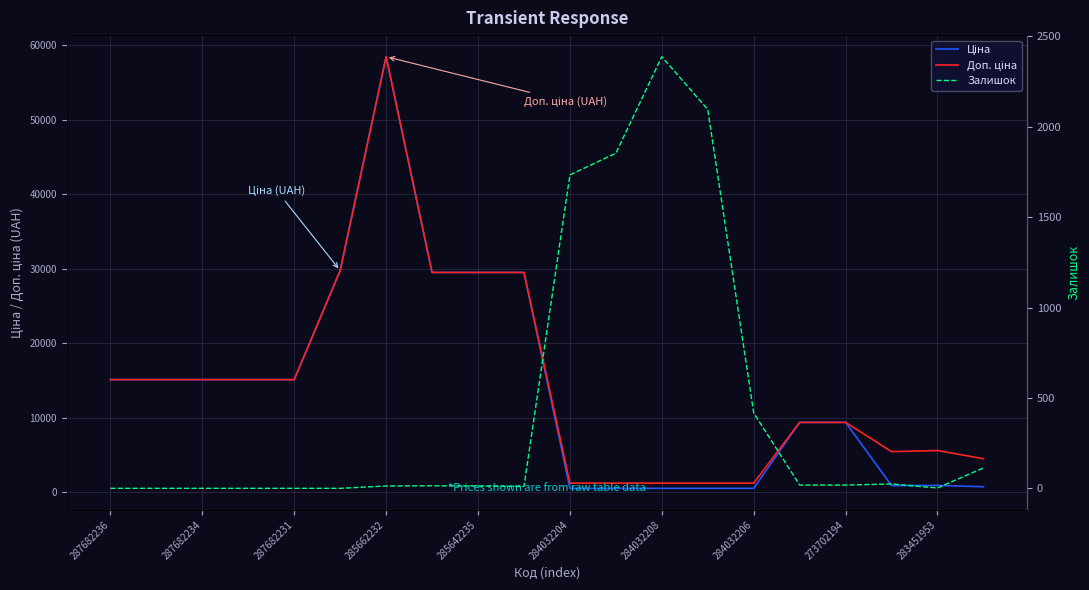

Reading left to right, extract all data points from this chart.

Ціна: 15120.0	15120.0	15120.0	15120.0	15120.0	29747.2	58426.5	29491.5	29491.5	29491.5	539.0	539.0	539.0	539.0	539.0	9384.0	9384.0	910.4	934.5	752.2
Доп. ціна: 15120.0	15120.0	15120.0	15120.0	15120.0	29747.2	58426.5	29491.5	29491.5	29491.5	1235.4	1235.4	1235.4	1235.4	1235.4	9384.0	9384.0	5462.3	5607.2	4513.3
Залишок: 0.0	0.0	0.0	0.0	0.0	0.0	13.0	14.0	13.0	10.0	1734.0	1854.0	2388.0	2096.0	417.0	18.0	18.0	24.0	2.0	113.0